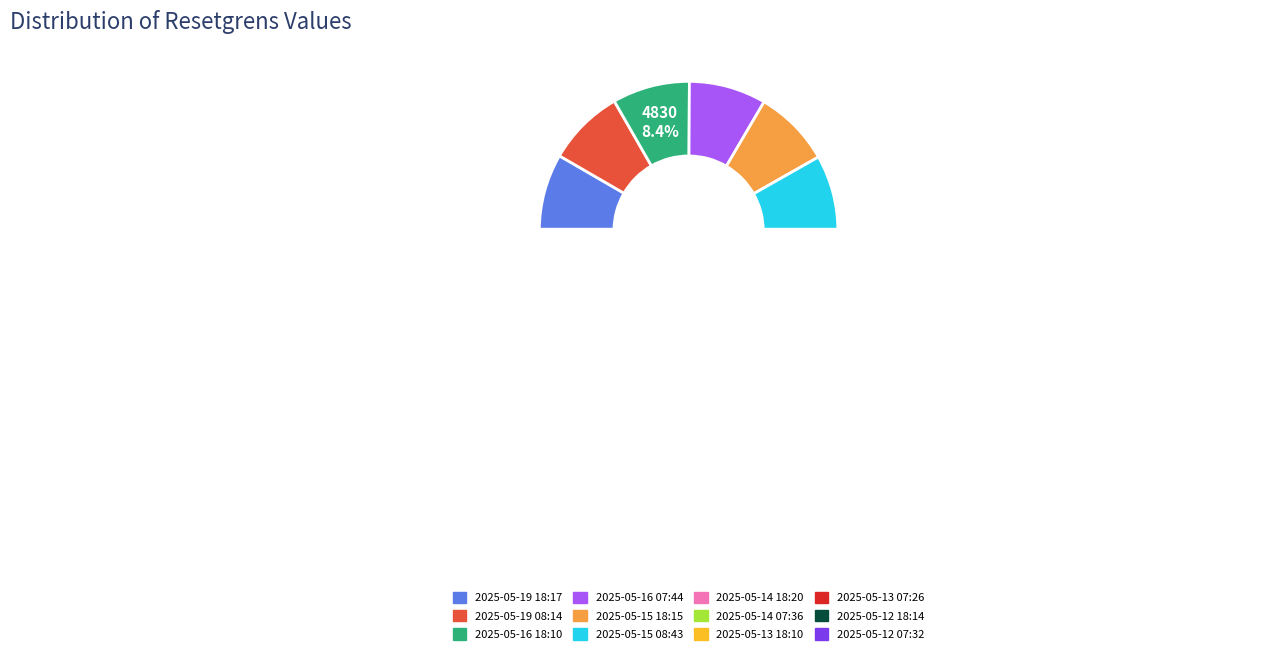

Is it true that 2025-05-14 18:20 is 8% of the pie?

True